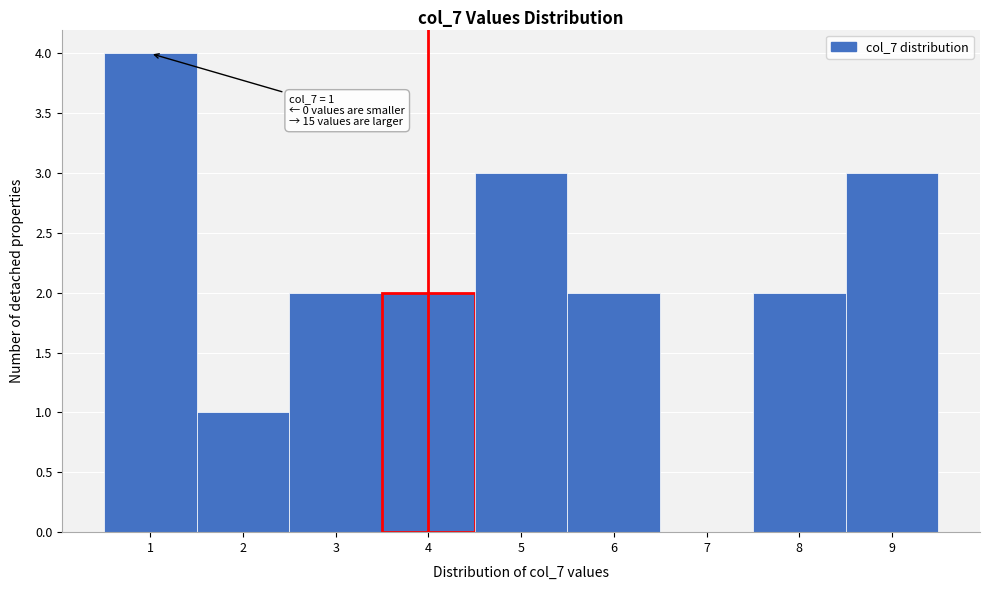

Which range on the x-axis has the tallest bar?

0.5 to 1.5